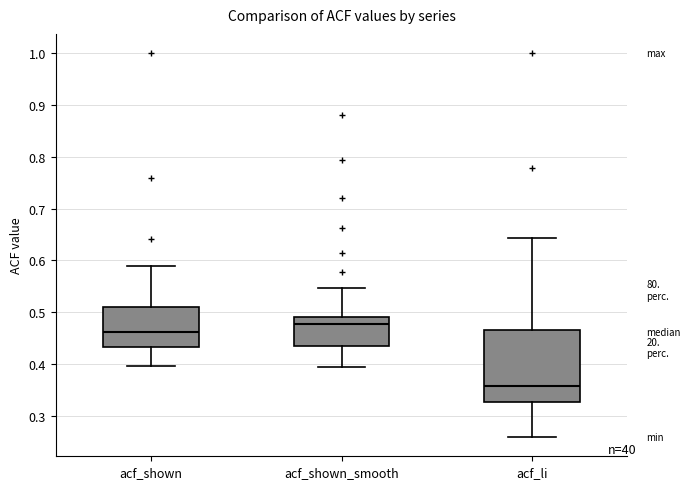

Where is the lower edge of the box for acf_li on the y-axis? The values are not printed on the chart, so give them approximately, as read against the axis.

0.33